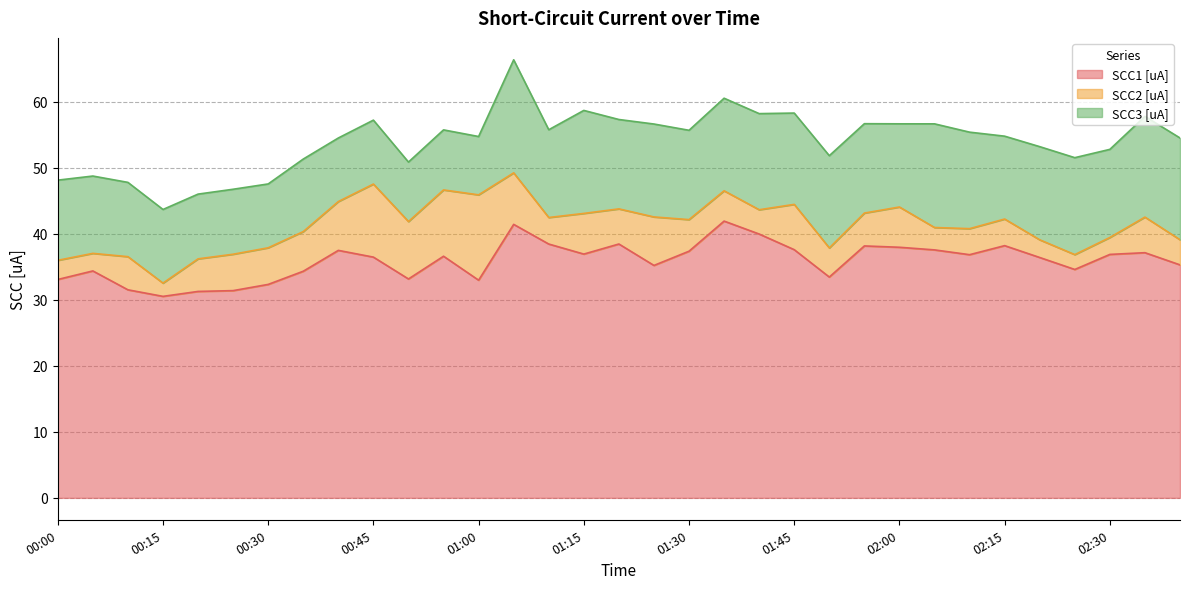

Rank the series by their average value, from highest to lowest.

SCC1 [uA], SCC3 [uA], SCC2 [uA]